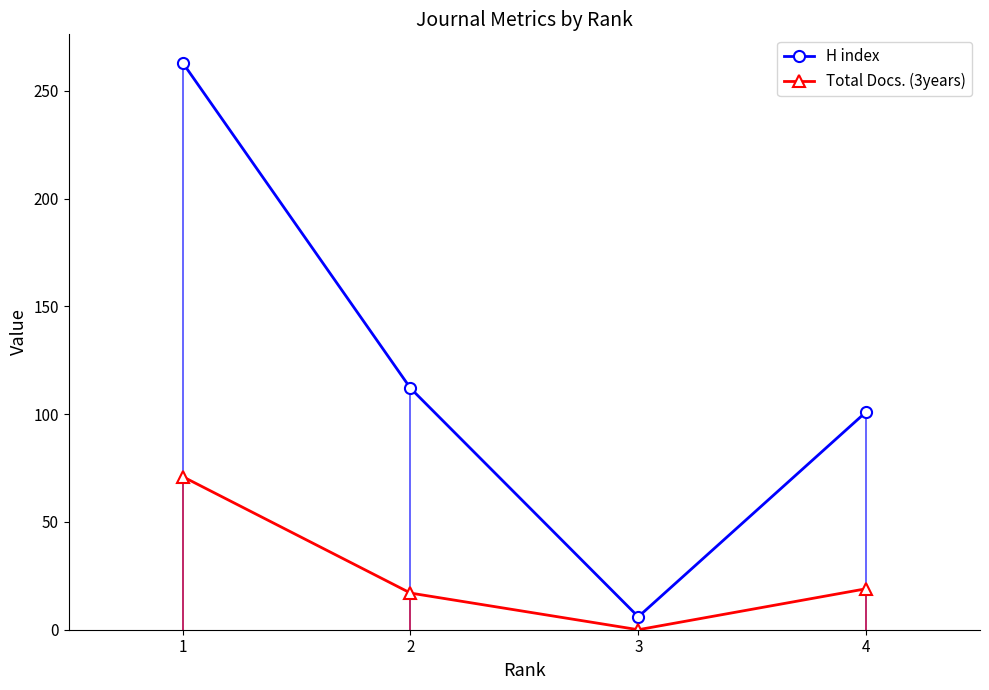

Reading left to right, what are all the values shown in this chart?

H index: 1=263	2=112	3=6	4=101
Total Docs. (3years): 1=71	2=17	3=0	4=19